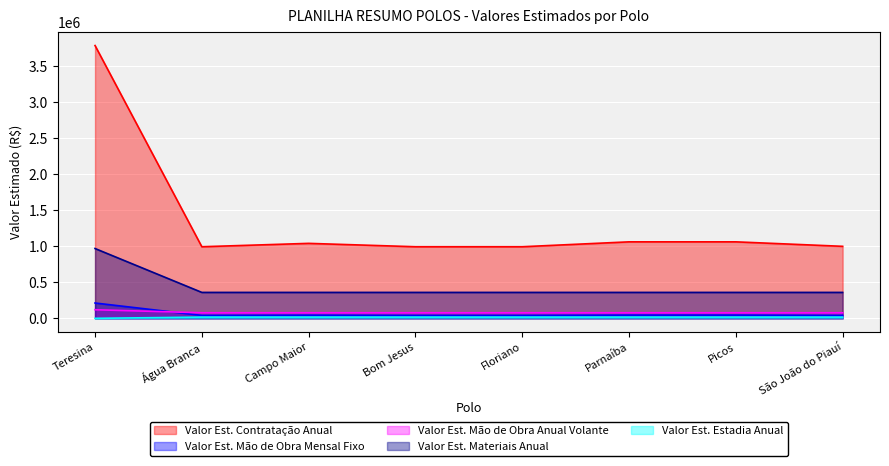

What is the value of the Valor Est. Mão de Obra Anual Volante point at the 1st from the left?

119419.2